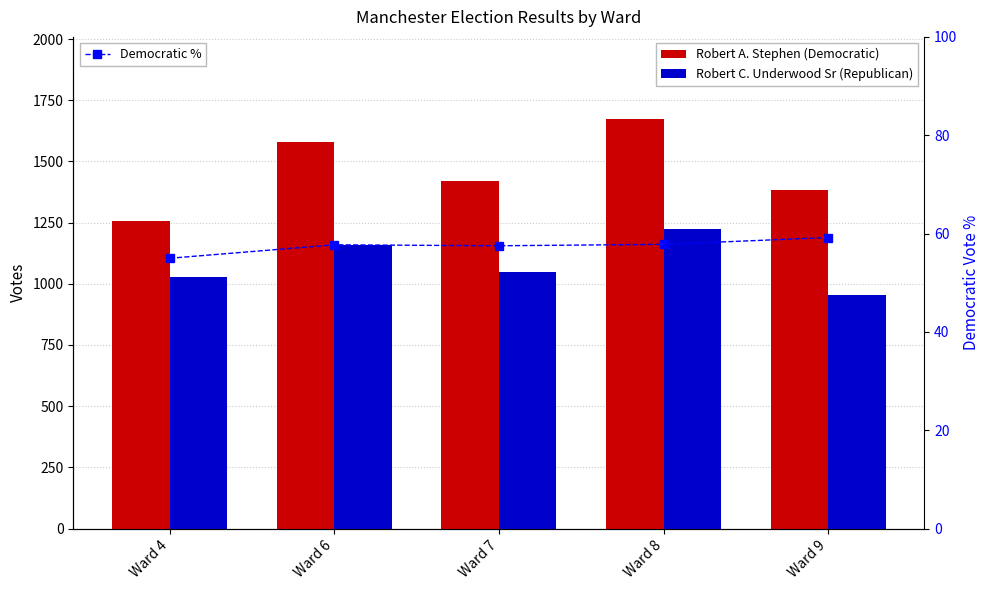

How many groups of bars are there?

5